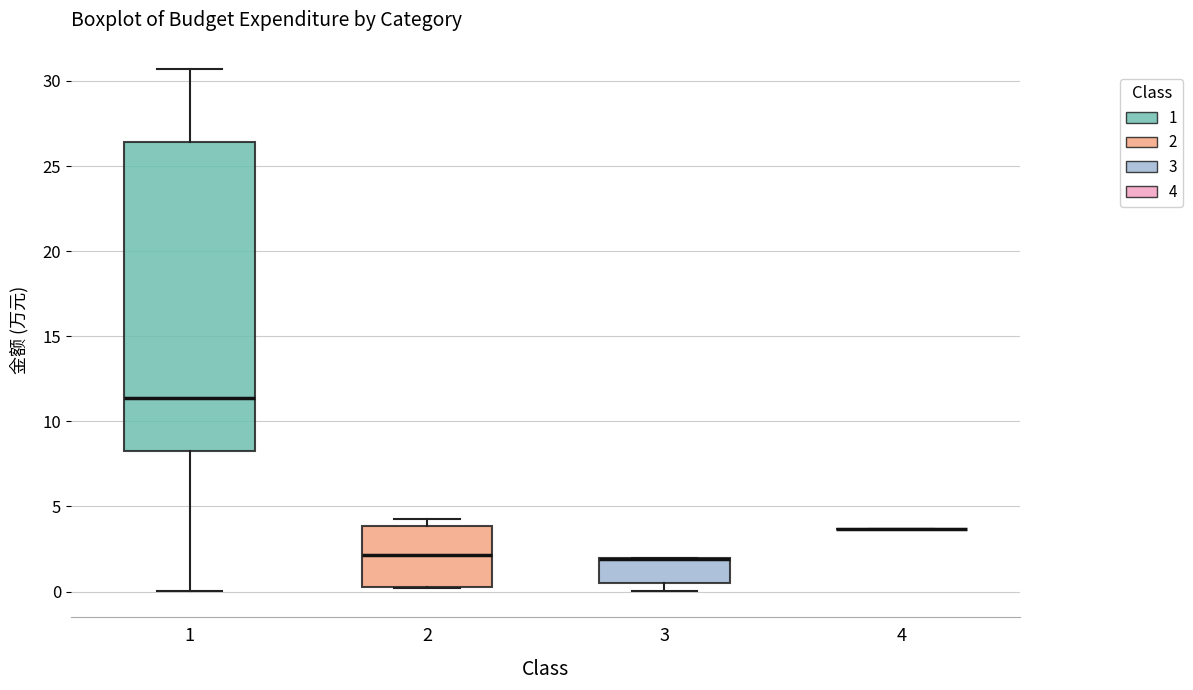

Reading left to right, transcribe this box plot: for each box, give where its median line is, the range the box spans, and where its two whiskers end, as read against the y-axis. The values are not printed on the chart, so give them approximately, as read against the axis.

1: median 11.5, box 8.5 to 26.5, whiskers 0.0 to 30.5
2: median 2.0, box 0.5 to 4.0, whiskers 0.0 to 4.5
3: median 2.0 (drawn on the box's upper edge), box 0.5 to 2.0, whiskers 0.0 to 2.0
4: box collapsed to a line at 3.5, whiskers 3.5 to 3.5